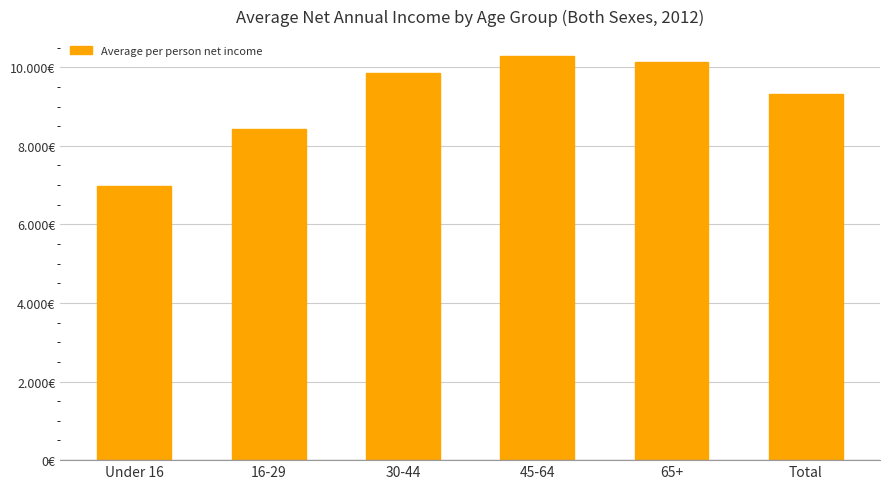

Where is the data nearest to the value 8631?

16-29